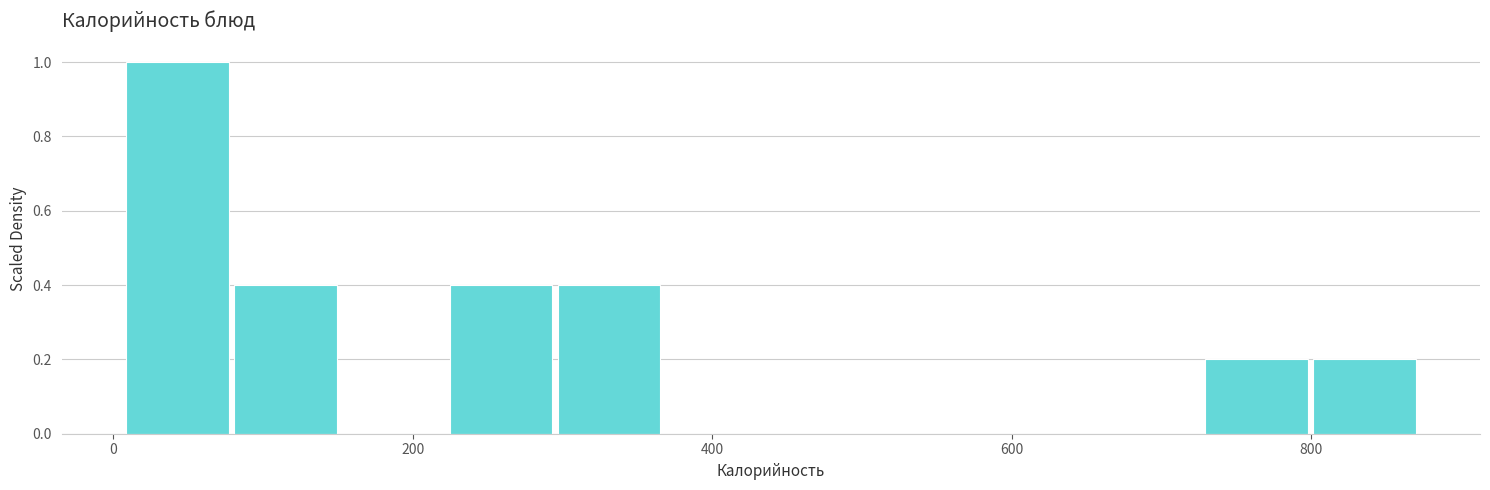

Read against the x-axis, roughly where is the centre of the tallest bar?

40